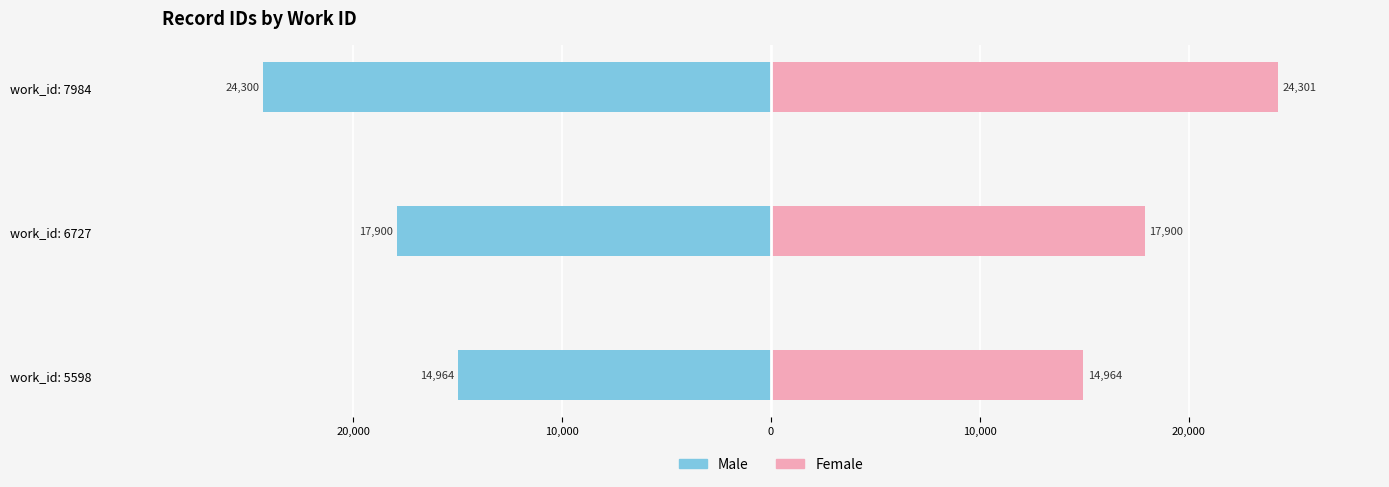

What is the approximate value of Male at work_id: 7984, to the nearest 50?

-24300